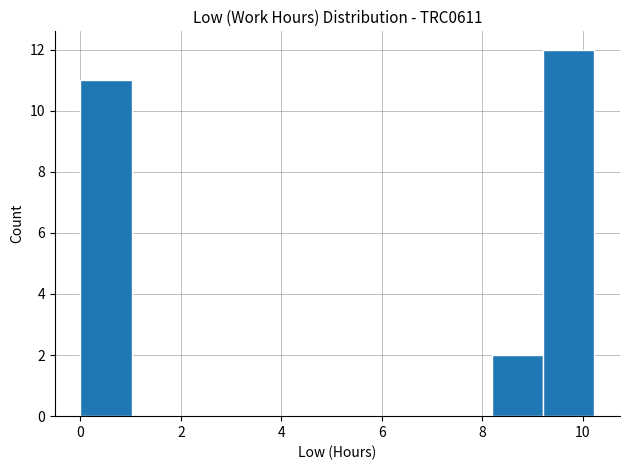

Reading left to right, list every bar in this chart as the range it spans on the x-axis followed by its height. Neither the bar edges nor the heights are printed on the chart, so give them approximately, as read against the axes.

0.0 to 1.0: 11
1.0 to 2.0: 0
2.0 to 3.0: 0
3.0 to 4.0: 0
4.0 to 5.2: 0
5.2 to 6.2: 0
6.2 to 7.2: 0
7.2 to 8.2: 0
8.2 to 9.2: 2
9.2 to 10.2: 12